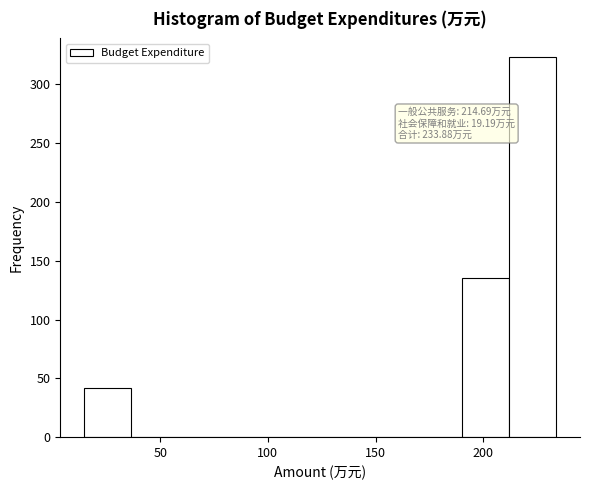

Over which range of the x-axis is the bar tallest?

210 to 235